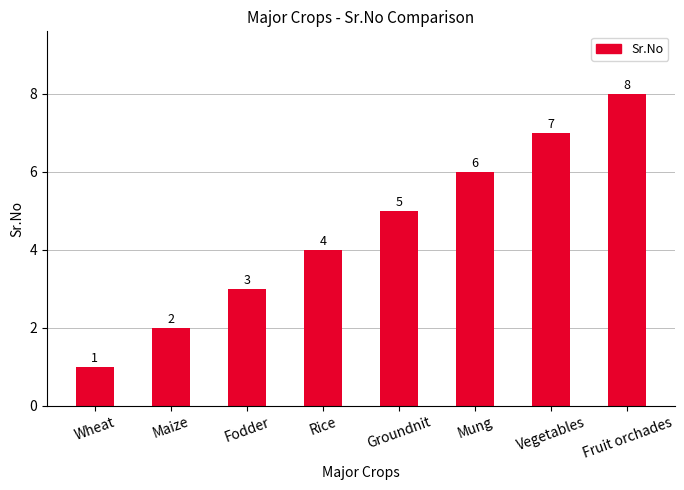

List the labels in order of value, smallest first.

Wheat, Maize, Fodder, Rice, Groundnit, Mung, Vegetables, Fruit orchades